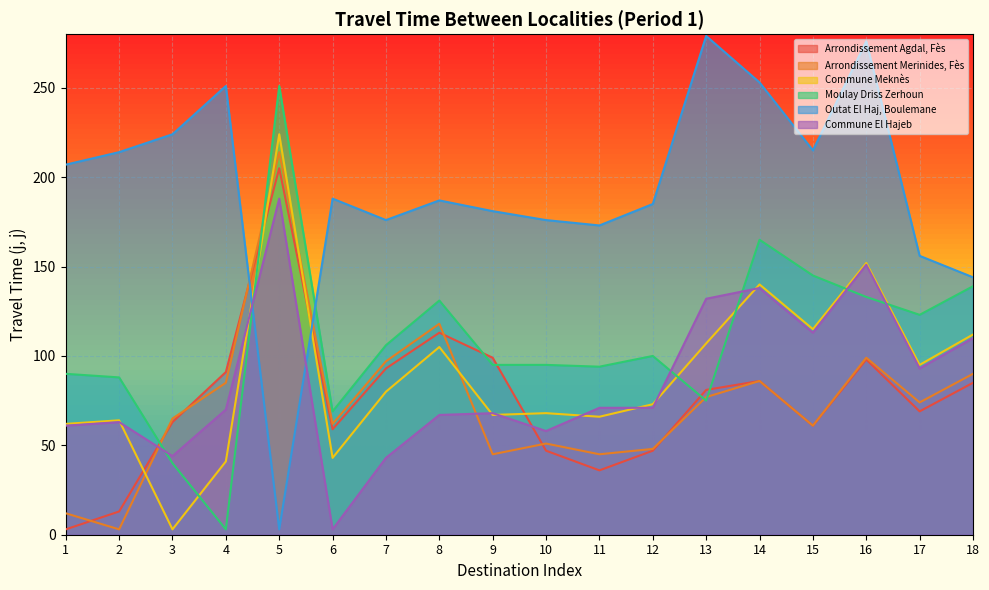

Rank the series by their maximum value, from lowest to highest.

Commune El Hajeb, Arrondissement Agdal, Fès, Arrondissement Merinides, Fès, Commune Meknès, Moulay Driss Zerhoun, Outat El Haj, Boulemane